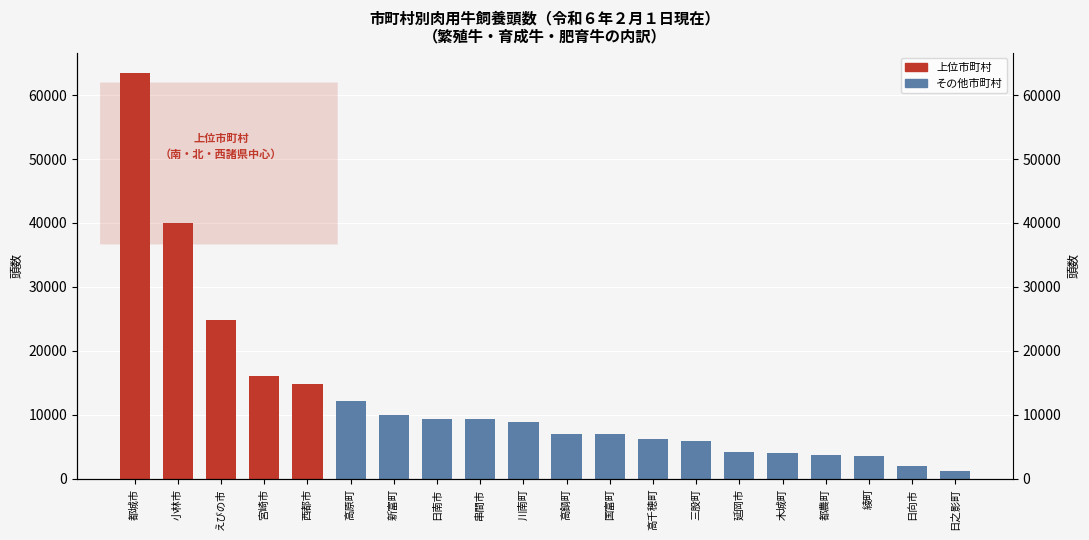

What is the maximum value shown in the chart?

63450